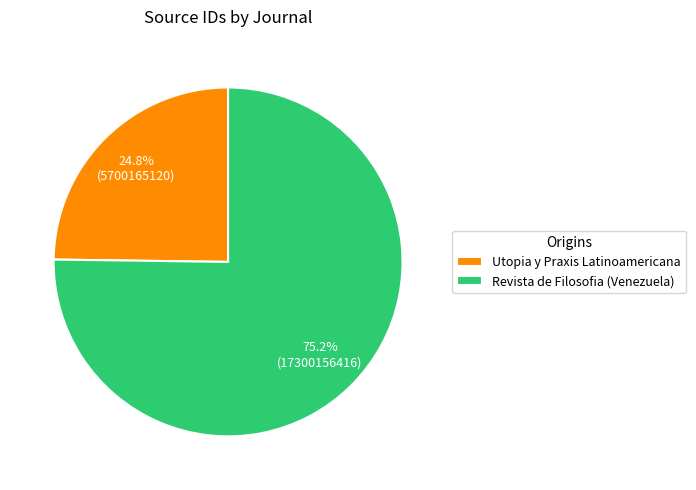

What percentage is the Utopia y Praxis Latinoamericana slice, to the nearest percent?

25%